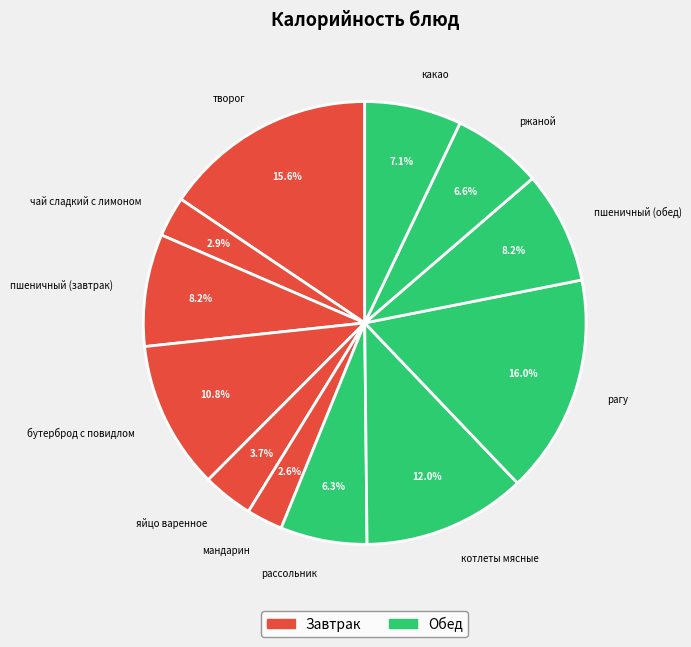

Is there a majority slice in this chart?

No